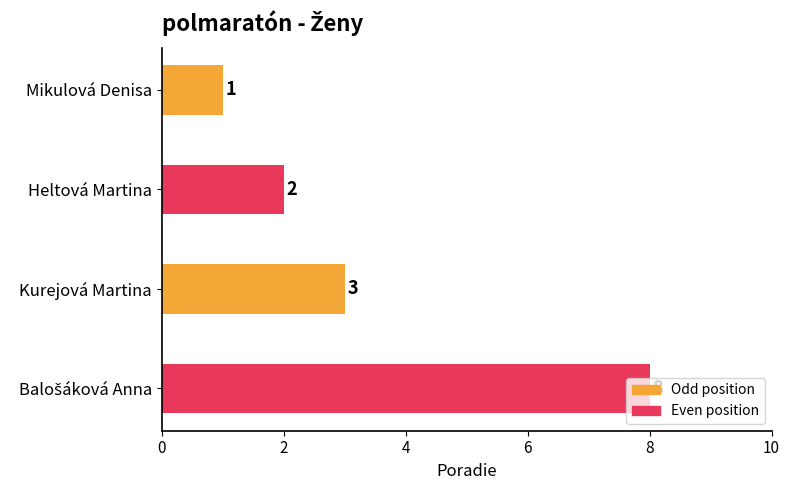

Is it true that the value at Kurejová Martina is 3?

True